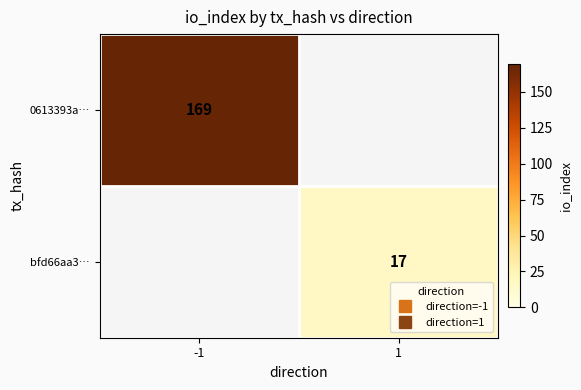

What is the difference between the highest and lowest values at 1?

17